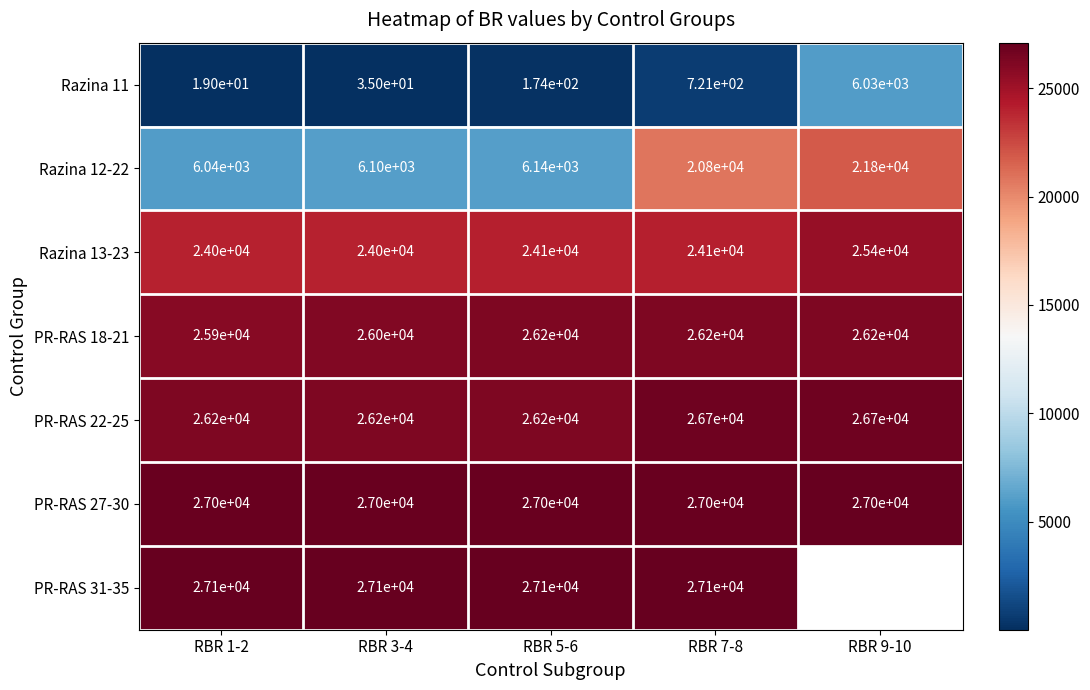

Rank the series at RBR 7-8 from highest to lowest value.

PR-RAS 31-35, PR-RAS 27-30, PR-RAS 22-25, PR-RAS 18-21, Razina 13-23, Razina 12-22, Razina 11